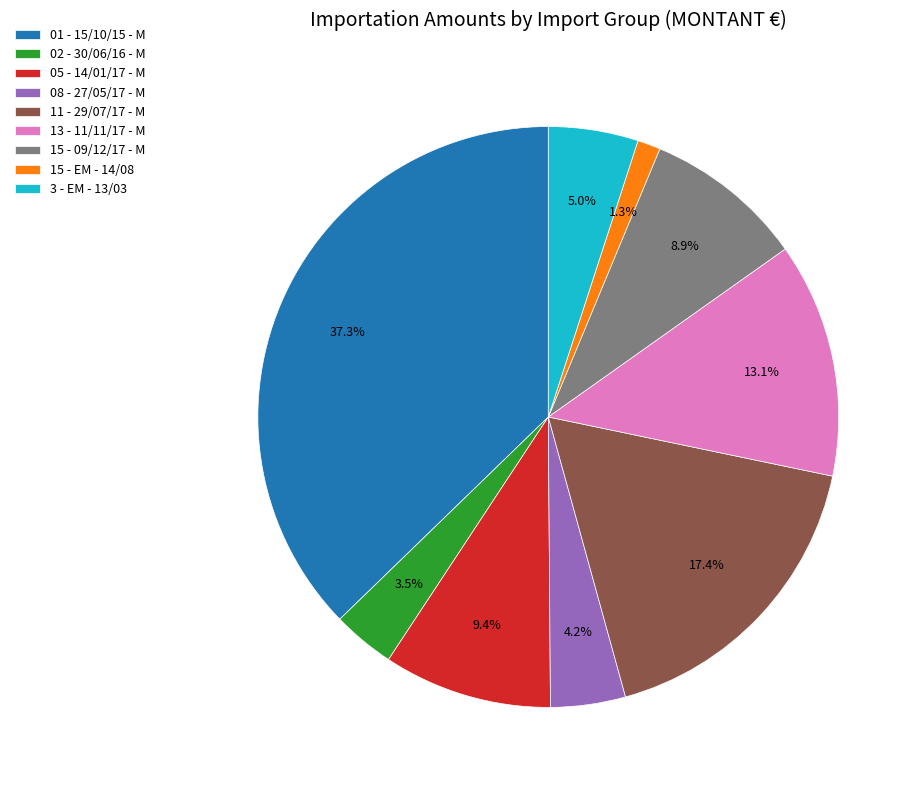

To the nearest percent, what percentage of the pie is 13 - 11/11/17 - M?

13%